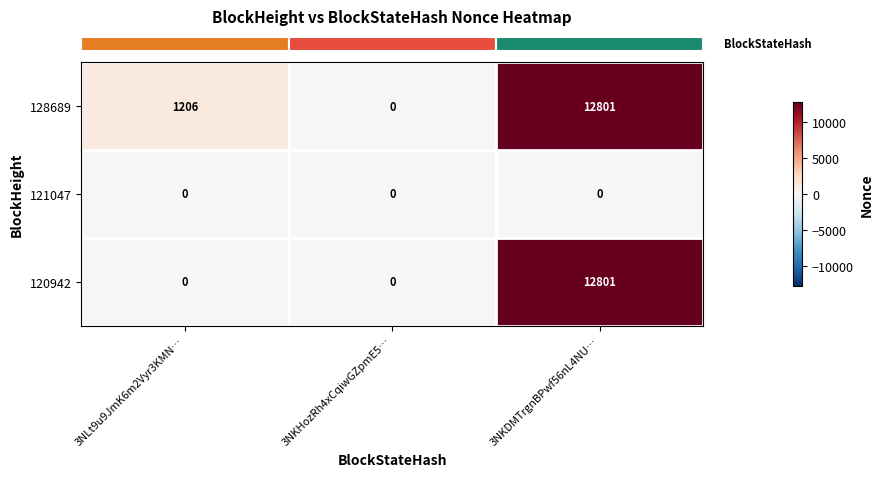

How many 120942 values are between 0 and 12801?

3